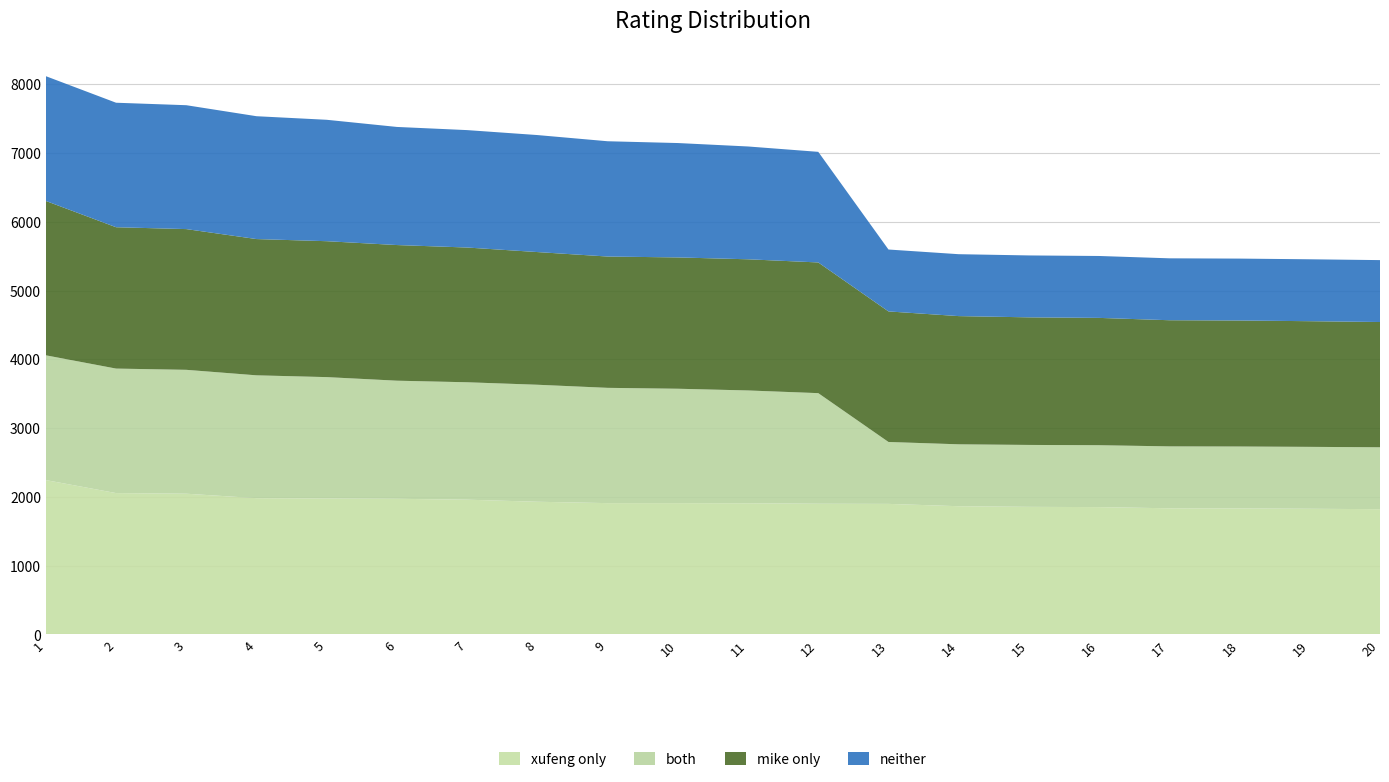

Reading left to right, list all the values displayed in this chart.

xufeng only: 2244	2055	2046	1981	1976	1972	1959	1929	1909	1909	1907	1900	1898	1864	1855	1851	1834	1832	1827	1821
both: 1814	1810	1801	1786	1765	1717	1707	1701	1676	1663	1640	1608	900	900	900	900	900	900	900	900
mike only: 2244	2055	2046	1981	1976	1972	1959	1929	1909	1909	1907	1900	1898	1864	1855	1851	1834	1832	1827	1821
neither: 1814	1810	1801	1786	1765	1717	1707	1701	1676	1663	1640	1608	900	900	900	900	900	900	900	900